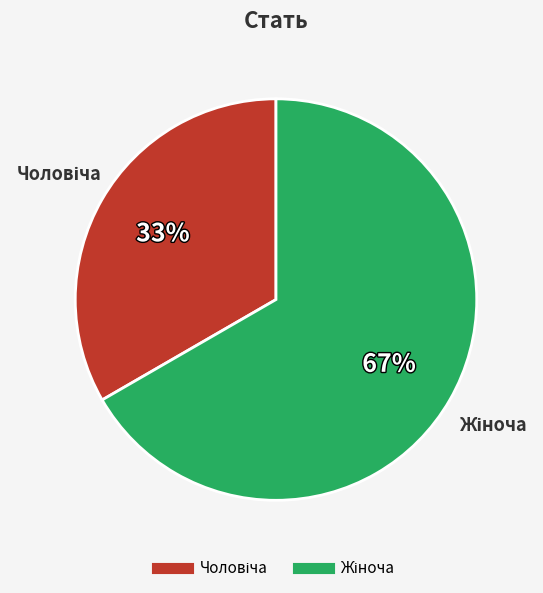

How many slices are in this pie chart?

2